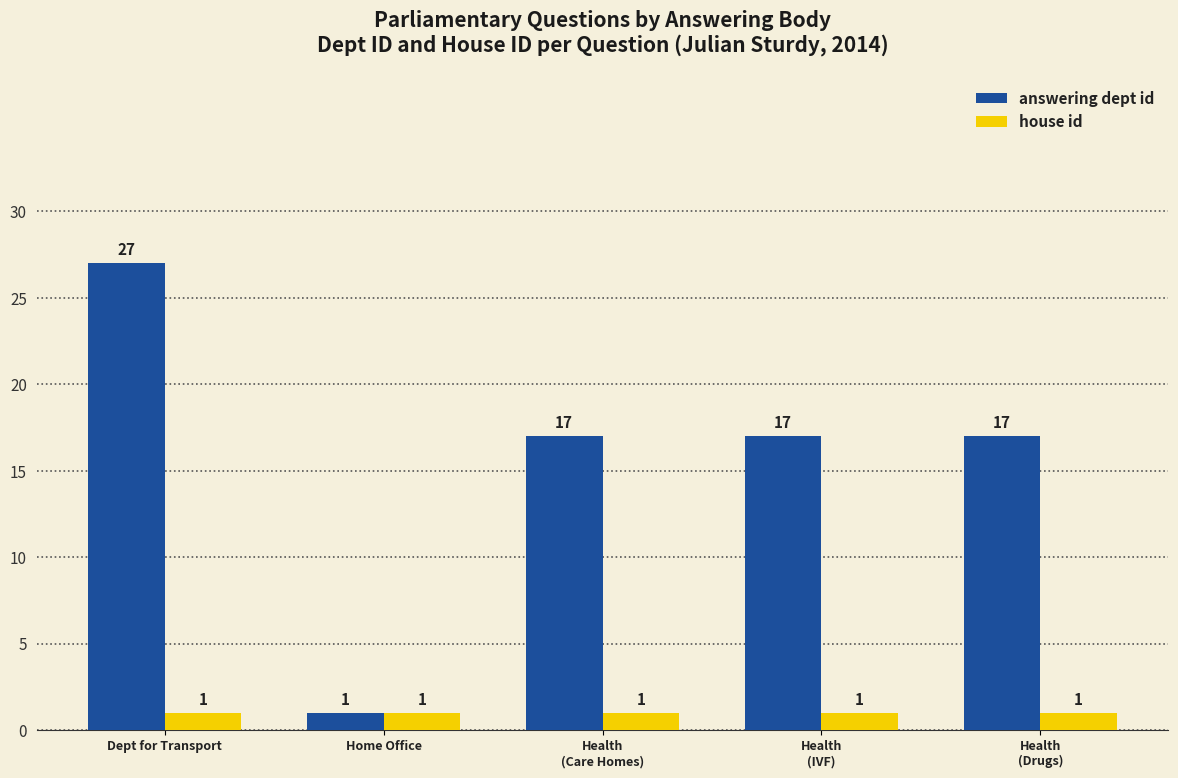

At which category is the sum across all series the highest?

Dept for Transport